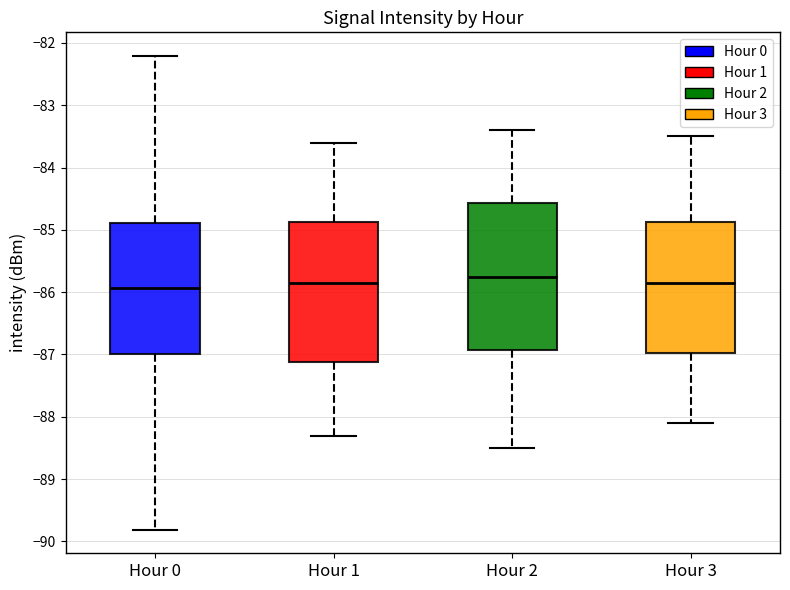

Reading left to right, read every box against the y-axis: the position of its median line, the range the box covers, and the ends of its whiskers. The values are not printed on the chart, so give them approximately, as read against the axis.

Hour 0: median -85.9, box -87.0 to -84.9, whiskers -89.8 to -82.2
Hour 1: median -85.8, box -87.1 to -84.9, whiskers -88.3 to -83.6
Hour 2: median -85.7, box -86.9 to -84.6, whiskers -88.5 to -83.4
Hour 3: median -85.8, box -87.0 to -84.9, whiskers -88.1 to -83.5